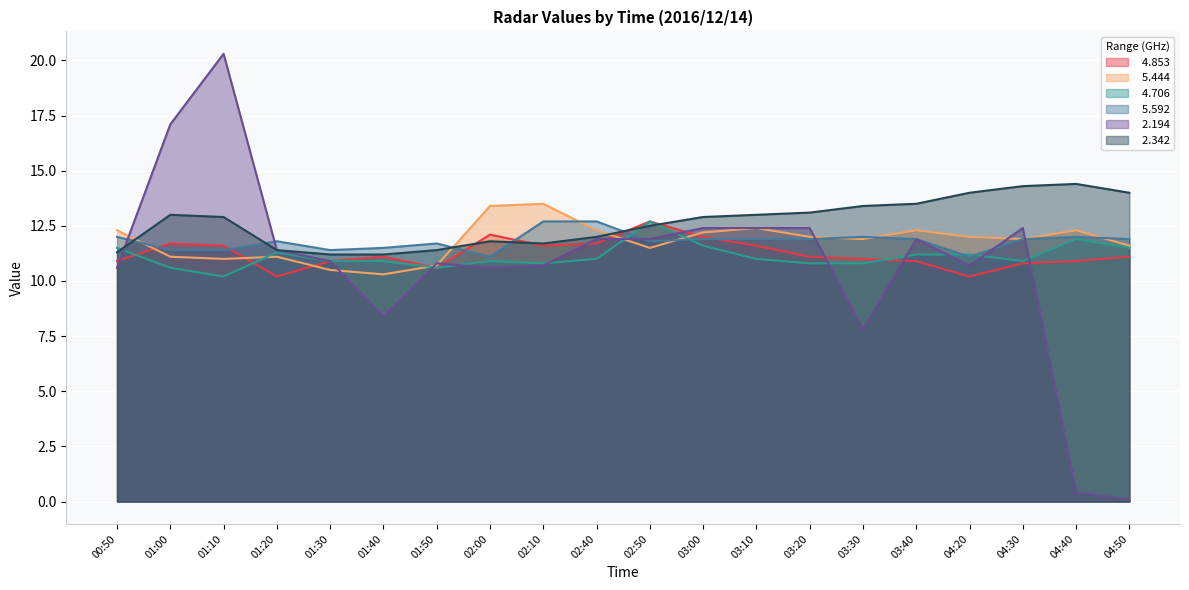

Reading left to right, list all the values displayed in this chart.

  4.853: 10.9	11.7	11.6	10.2	10.9	11.1	10.6	12.1	11.6	11.7	12.7	12.0	11.6	11.1	11.0	10.9	10.2	10.8	10.9	11.1
  5.444: 12.3	11.1	11.0	11.1	10.5	10.3	10.7	13.4	13.5	12.3	11.5	12.2	12.4	12.0	11.9	12.3	12.0	11.9	12.3	11.6
  4.706: 11.5	10.6	10.2	11.3	10.9	10.9	10.6	10.9	10.8	11.0	12.7	11.6	11.0	10.8	10.8	11.2	11.2	10.9	11.9	11.5
  5.592: 12.0	11.4	11.4	11.8	11.4	11.5	11.7	11.1	12.7	12.7	11.8	11.9	11.9	11.9	12.0	11.9	11.1	11.9	12.0	11.9
  2.194: 10.6	17.1	20.3	11.4	10.9	8.4	10.8	10.6	10.7	11.9	11.9	12.4	12.4	12.4	7.8	11.9	10.7	12.4	0.4	0.1
  2.342: 11.3	13.0	12.9	11.4	11.2	11.2	11.4	11.8	11.7	12.0	12.5	12.9	13.0	13.1	13.4	13.5	14.0	14.3	14.4	14.0